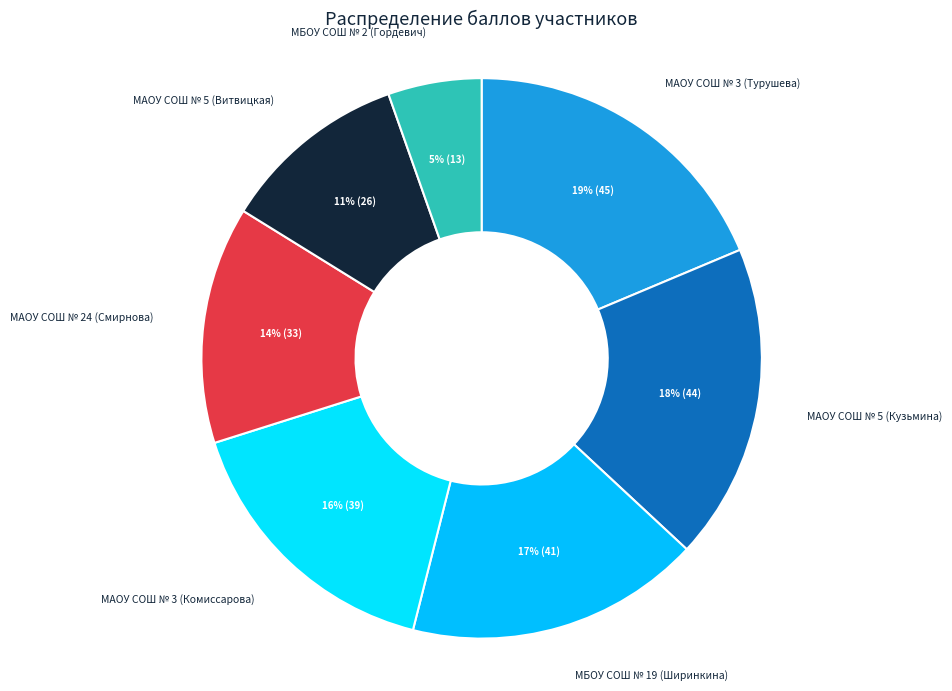

Which slice is the smallest?

МБОУ СОШ № 2 (Гордевич)